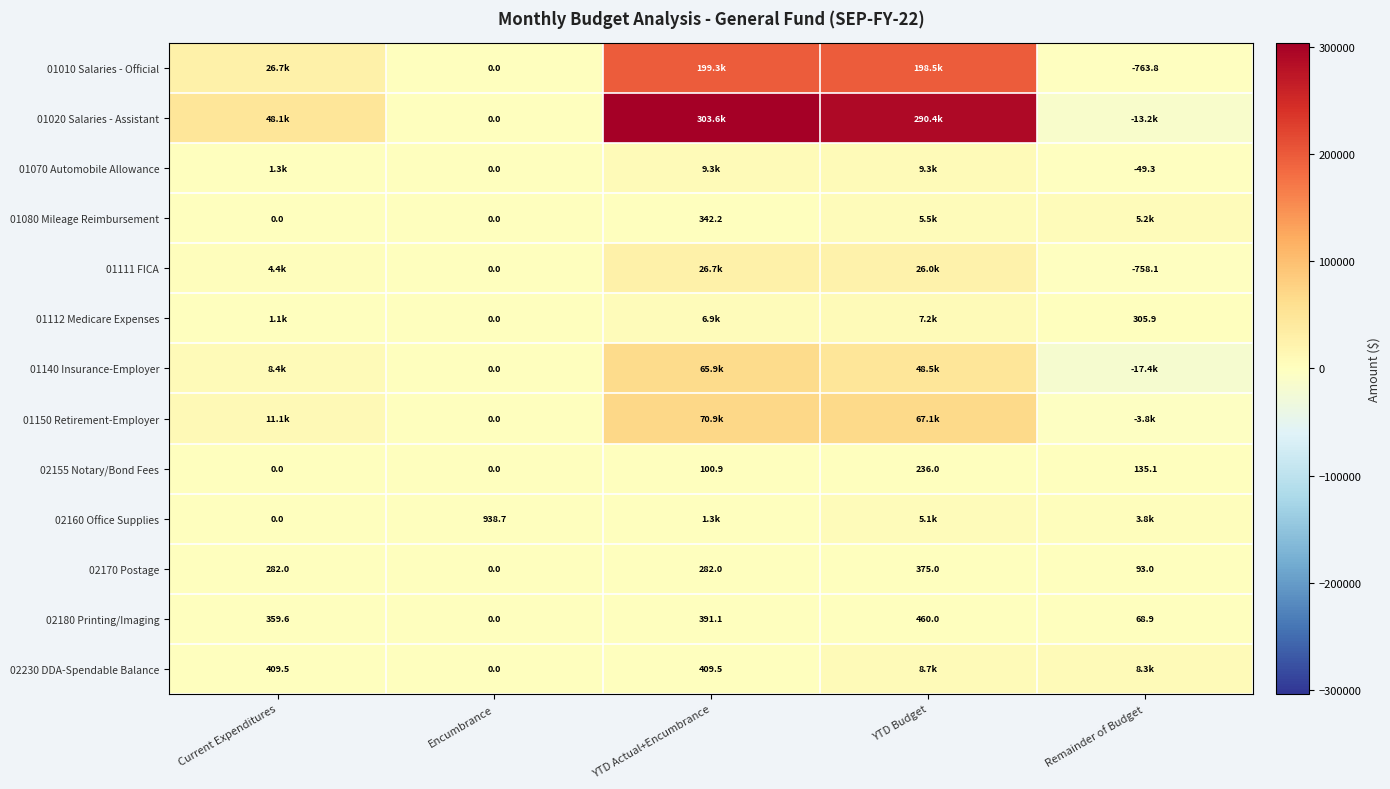

Where is 02155 Notary/Bond Fees nearest to the value 118?

YTD Actual+Encumbrance